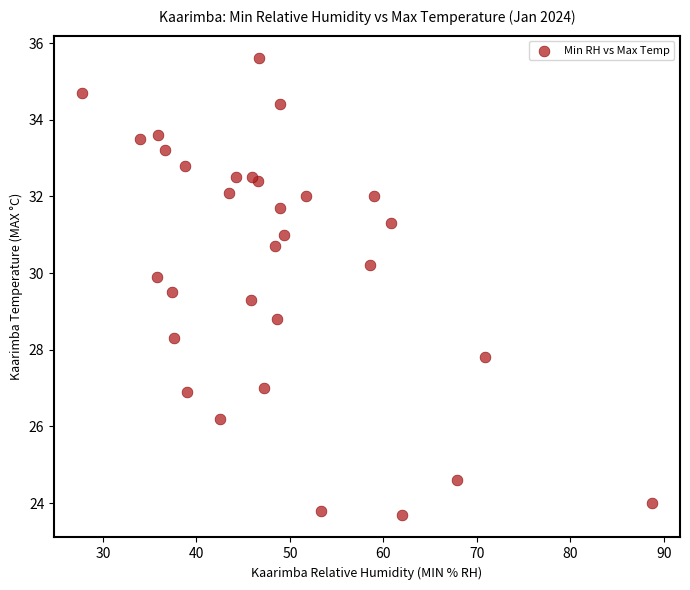

What is the range of Y values (max minus min)?

11.9